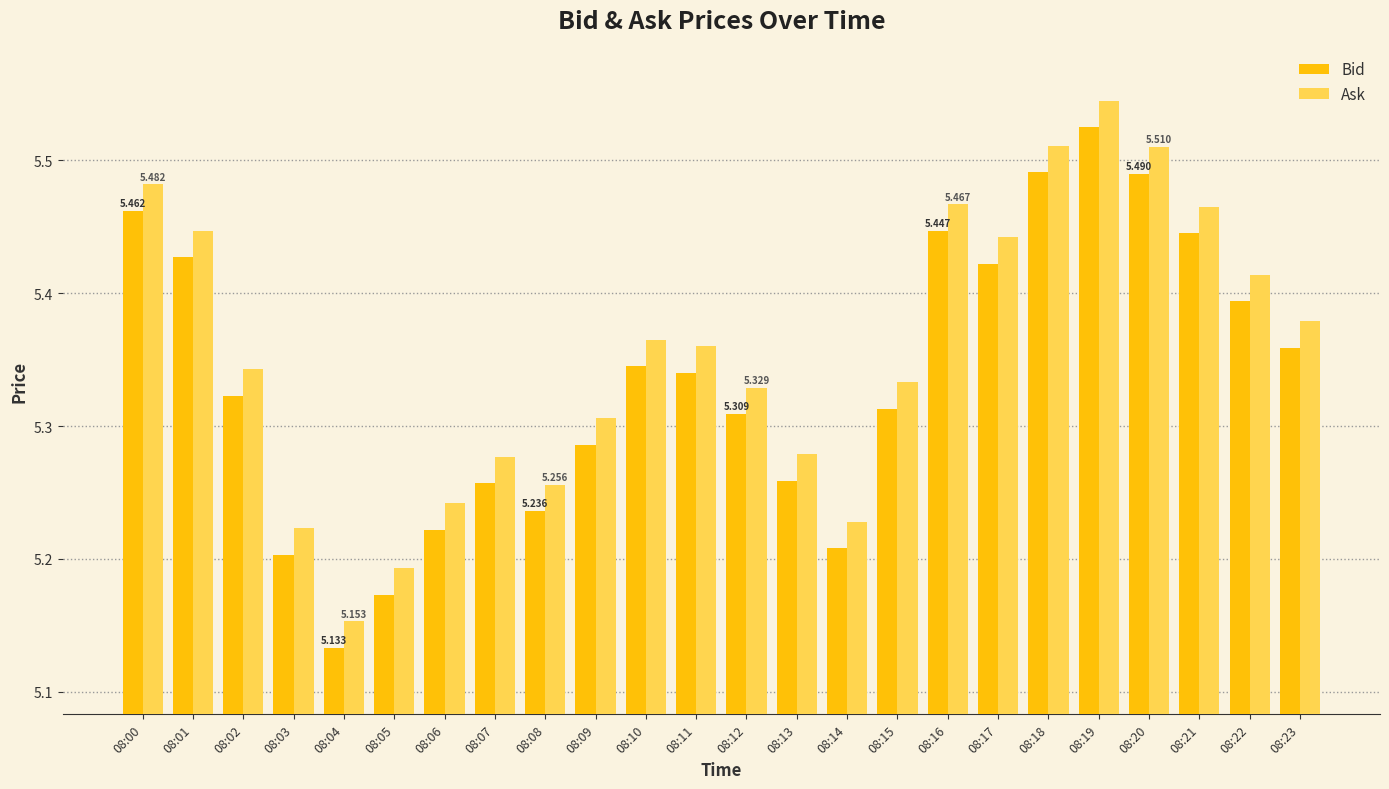

Is the value of Ask at 08:23 greater than the value of Bid at 08:13?

Yes